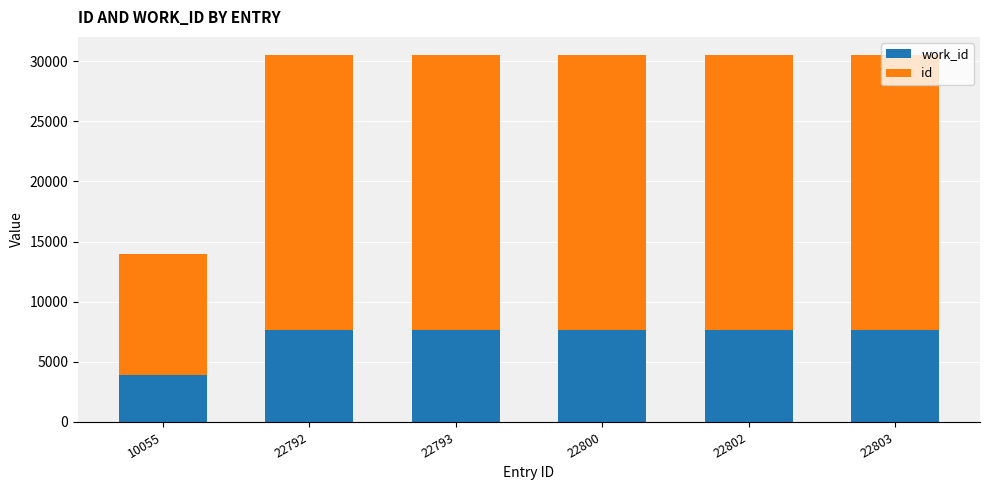

Count the number of data series in this chart.

2